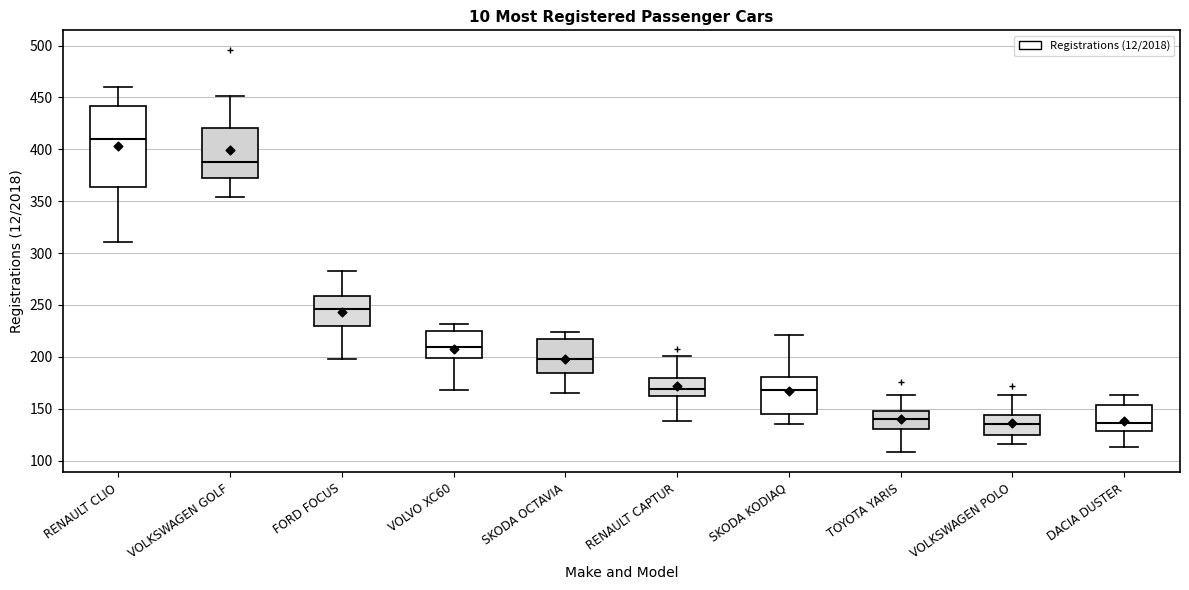

Where does the upper whisker of the box for RENAULT CLIO end on the y-axis? The values are not printed on the chart, so give them approximately, as read against the axis.

460